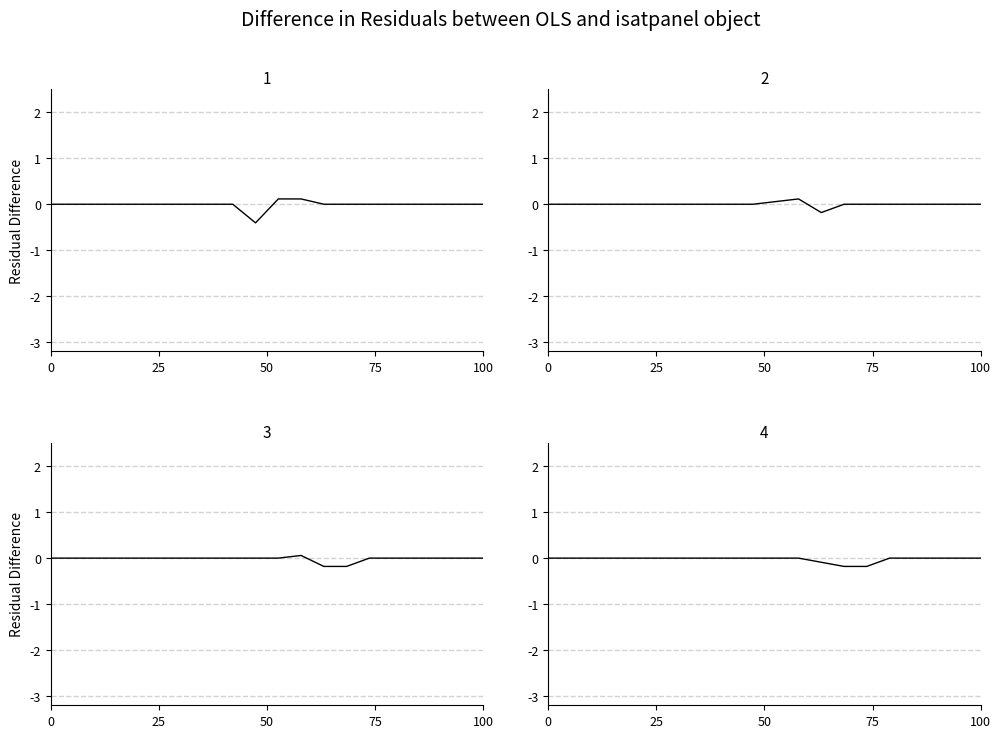

Is this an area chart (filled region under the line)?

No